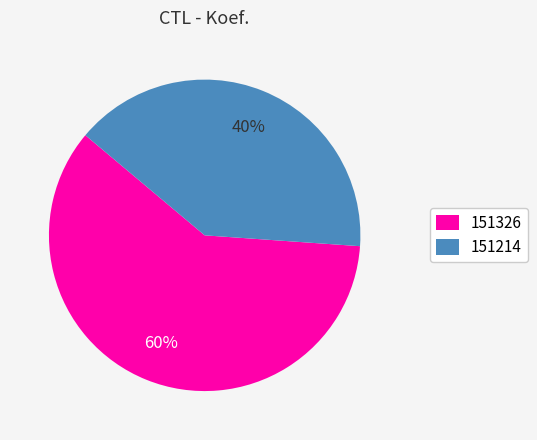

Is the sum of 151214 and 151326 greater than half?

Yes